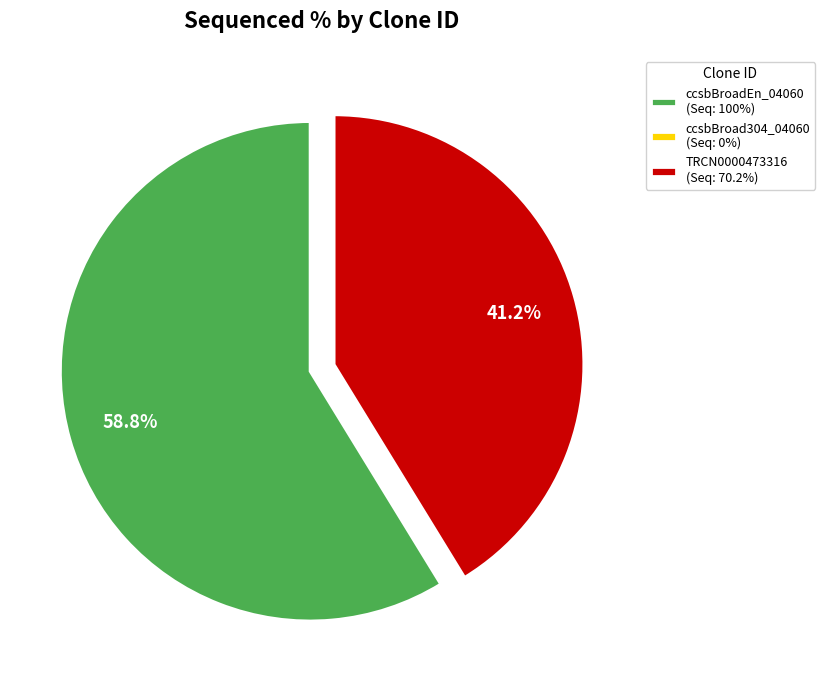

Approximately how many times larger is the value at TRCN0000473316 compared to ccsbBroadEn_04060?

0.7